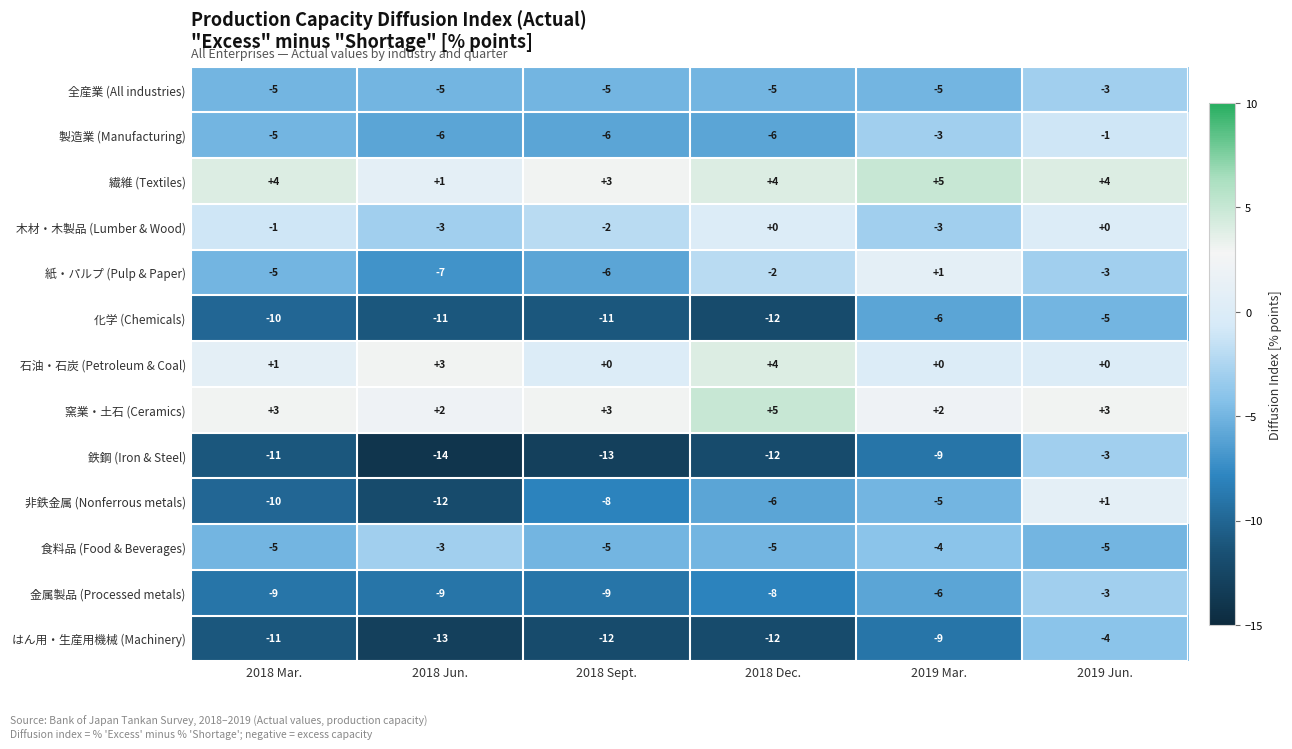

At which label does 非鉄金属 (Nonferrous metals) first exceed -6?

2019 Mar.